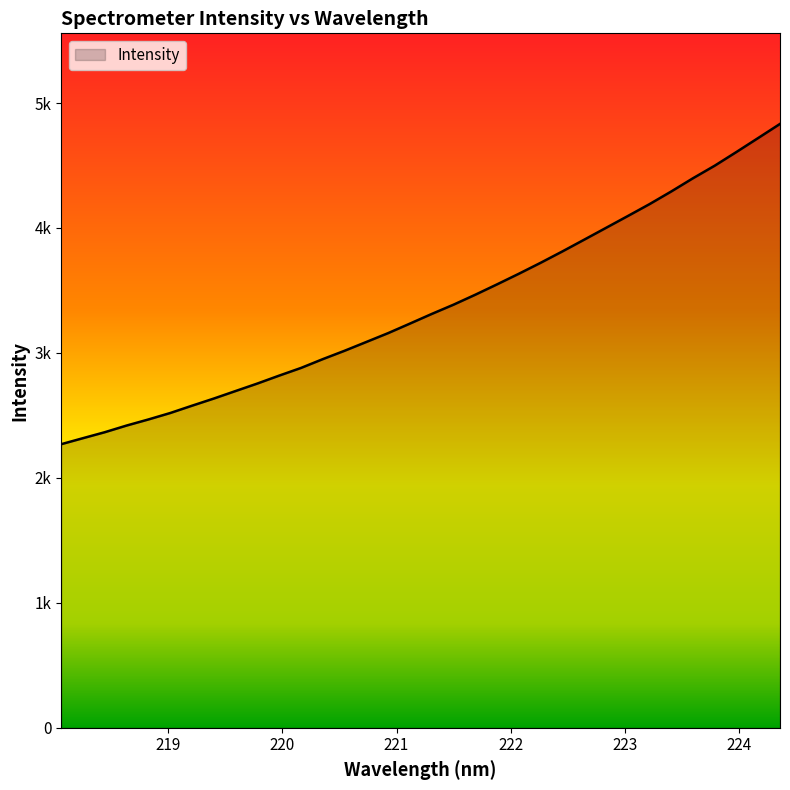

Does the chart have visible grid lines?

No